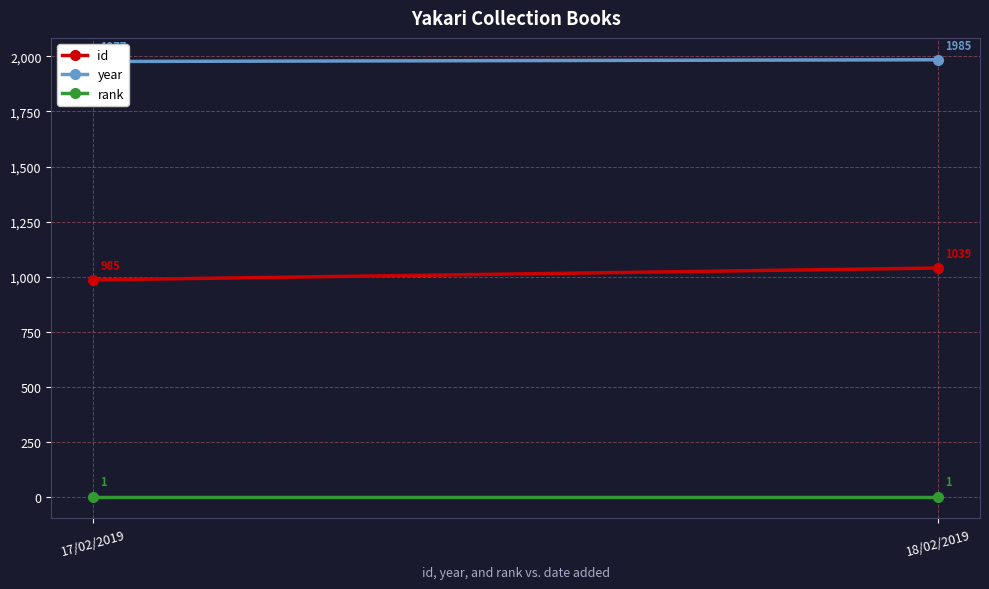

Where is rank nearest to the value 1?

17/02/2019